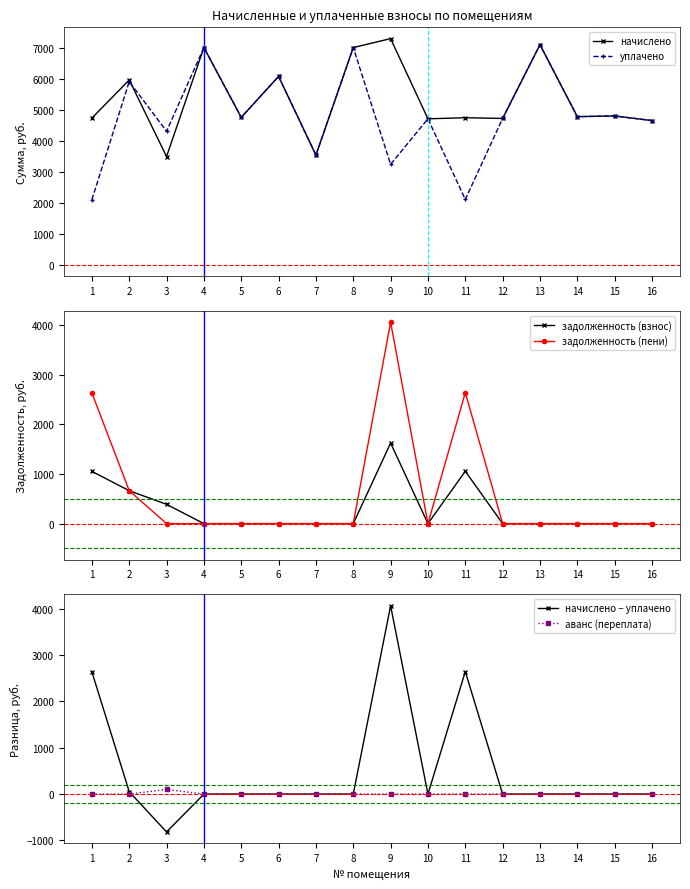

True or false: задолженность (взнос) has more than 1 points higher than both neighbors.

True